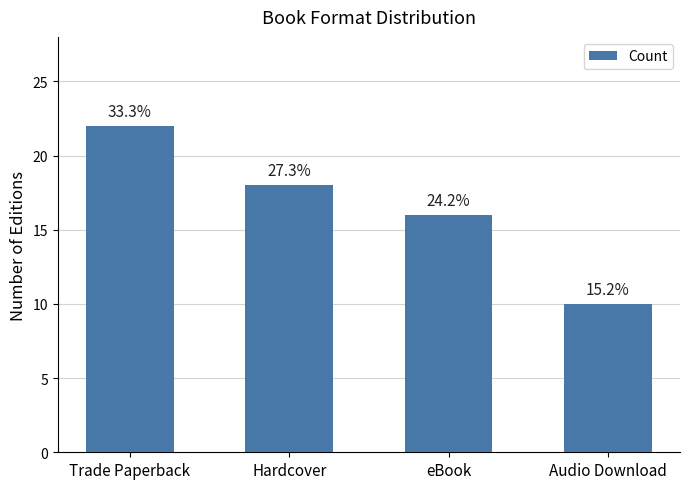

Does the chart contain any negative values?

No